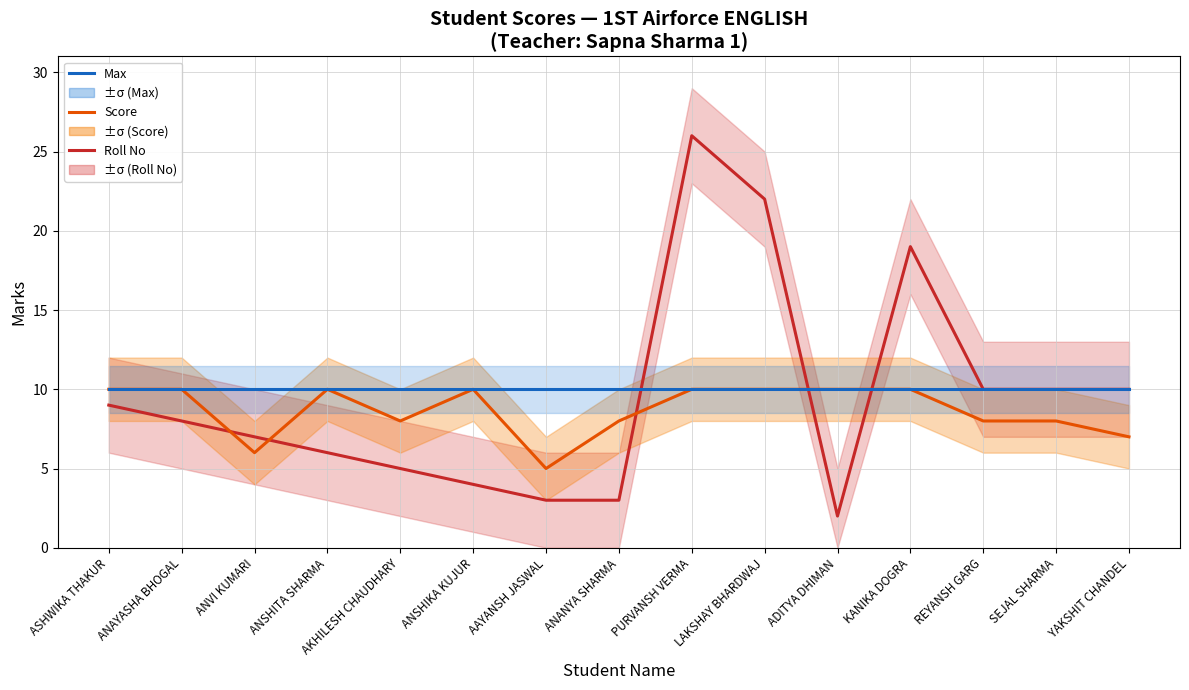

How many intersections are there between Max and Roll No?

3